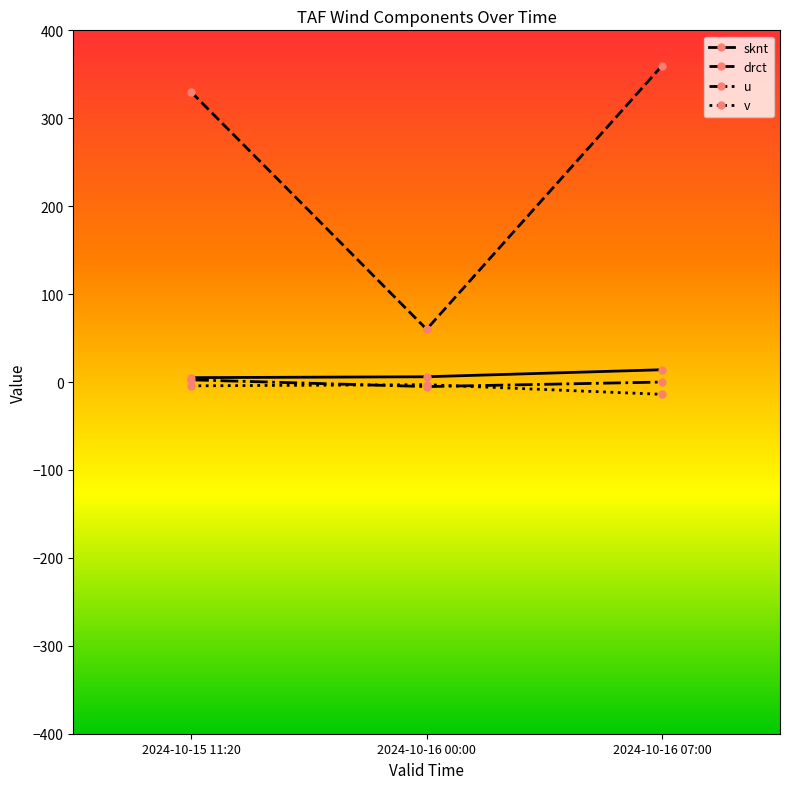

The sknt series shows 5.0 at 2024-10-15 11:20. True or false?

True